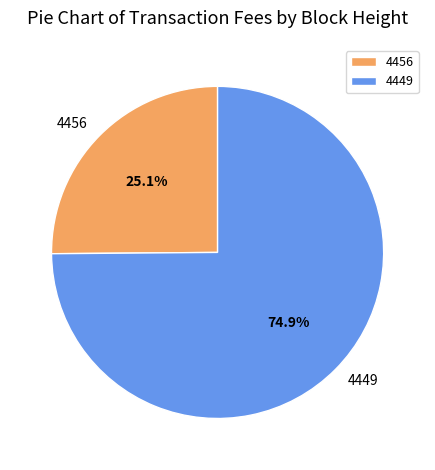

Is the sum of 4449 and 4456 greater than half?

Yes